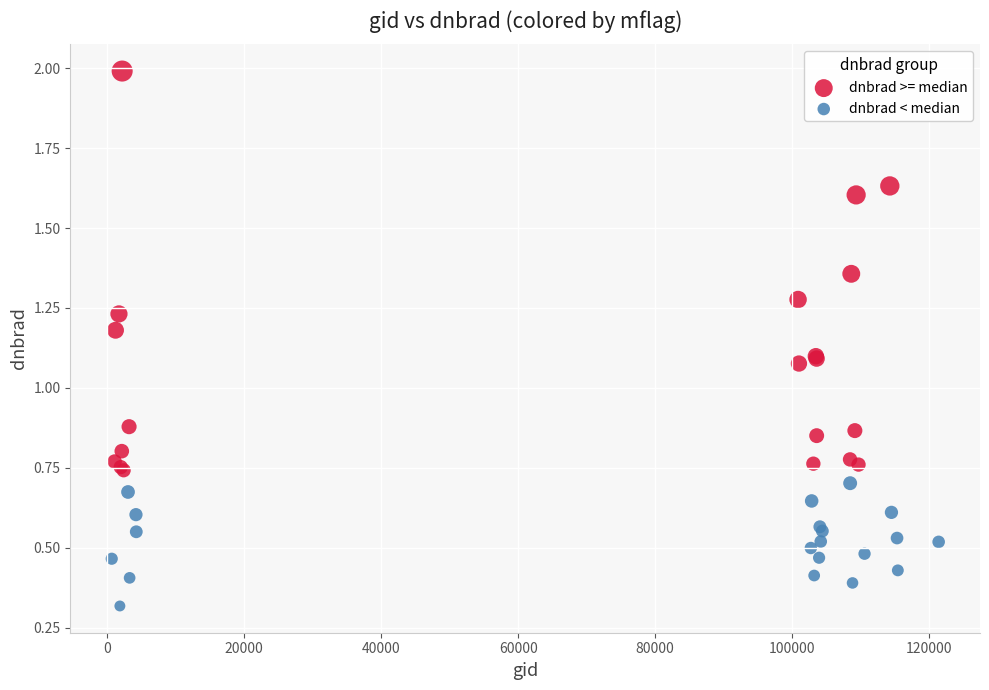

Which series has the widest spread of Y values?

dnbrad >= median